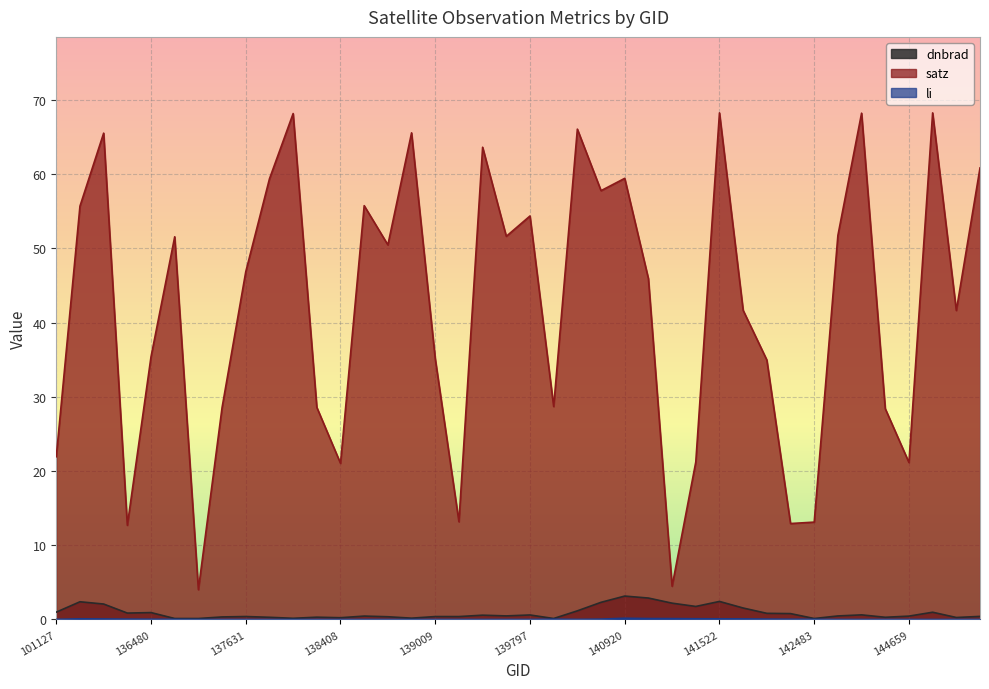

What is the greatest value displayed?

68.2